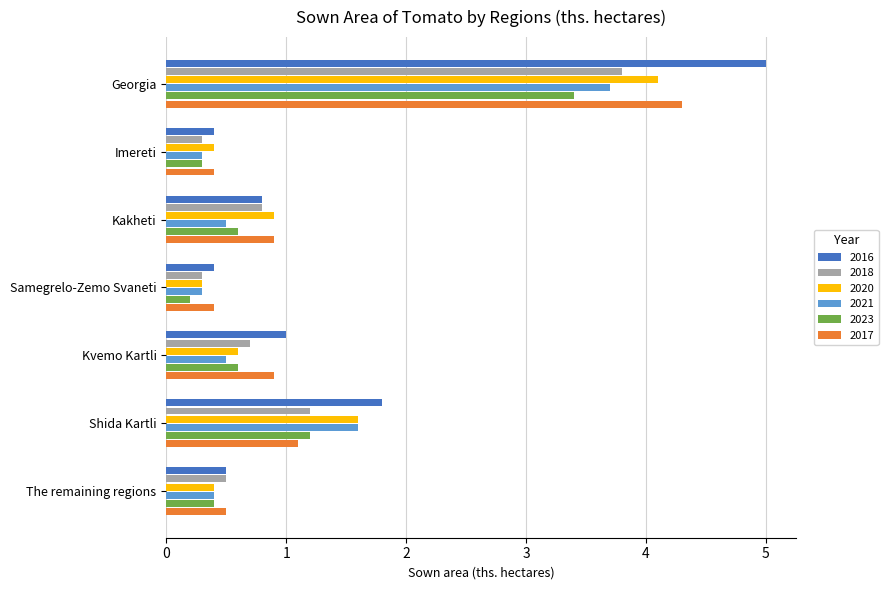

True or false: 2023 has a value of 1.4 at Georgia.

False